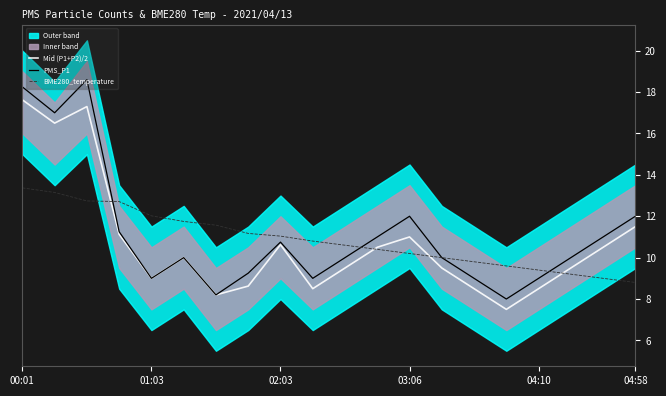

What is the maximum value for PMS_P1?

18.6